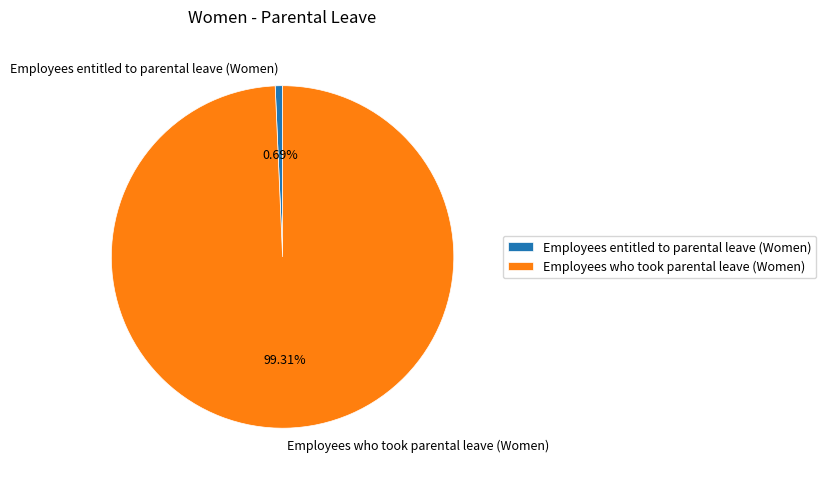

Between Employees entitled to parental leave (Women) and Employees who took parental leave (Women), which is larger?

Employees who took parental leave (Women)